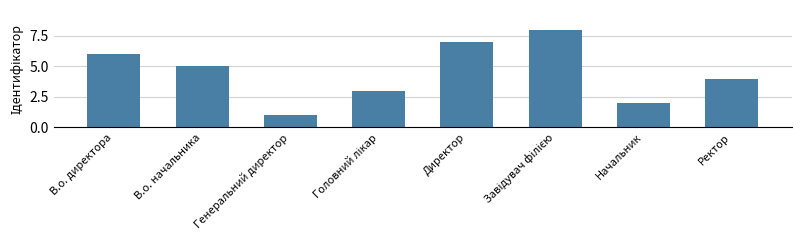

What is the difference between the maximum and minimum values?

7